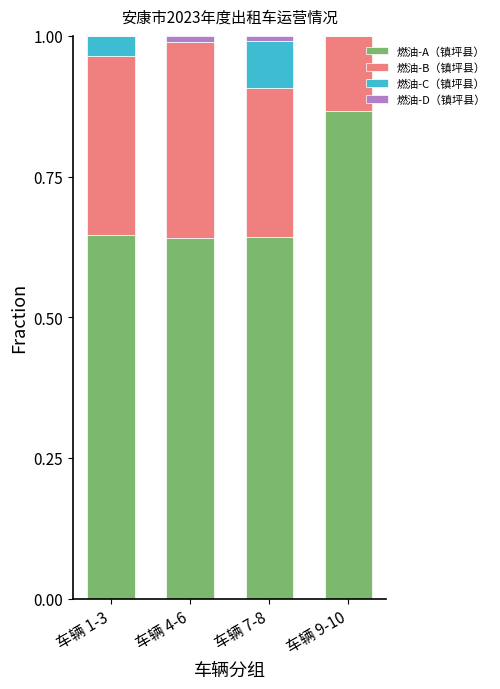

What is the sum of all 燃油-A（镇坪县） values?

2.8